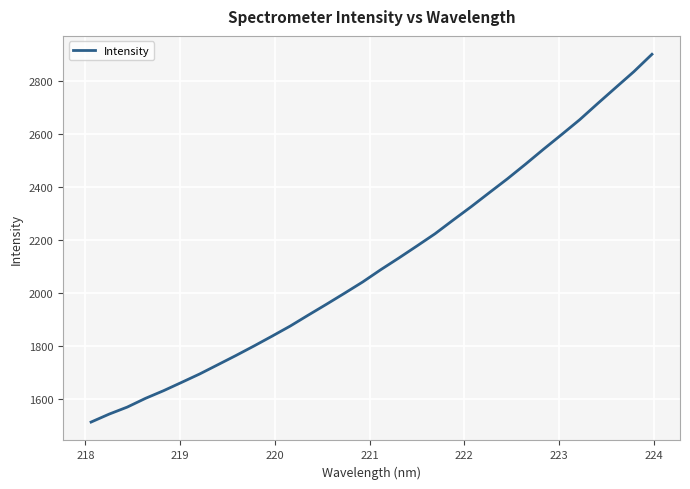

How many series are shown in this chart?

1